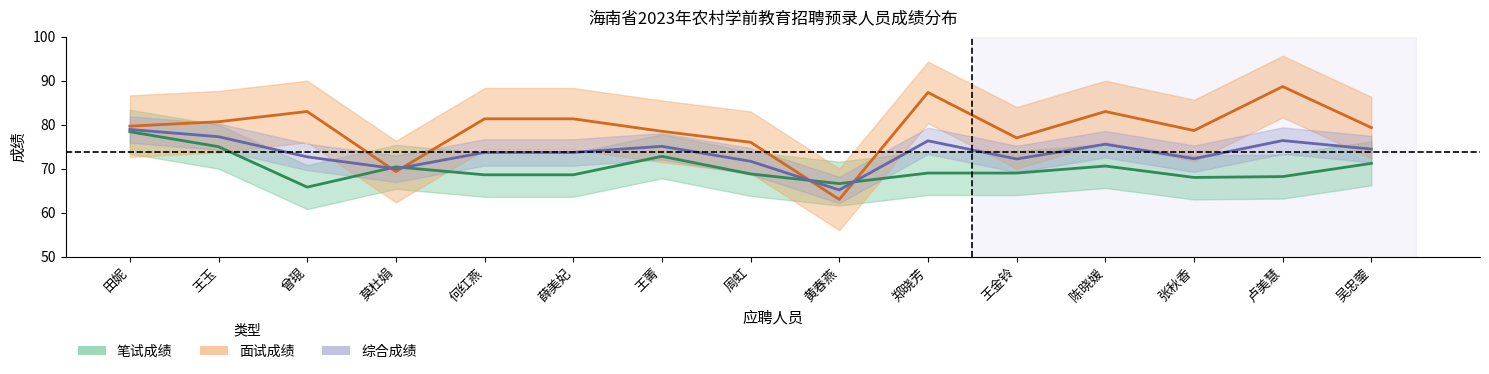

Is it true that 面试成绩 equals 37.4 at 薛美妃?

False